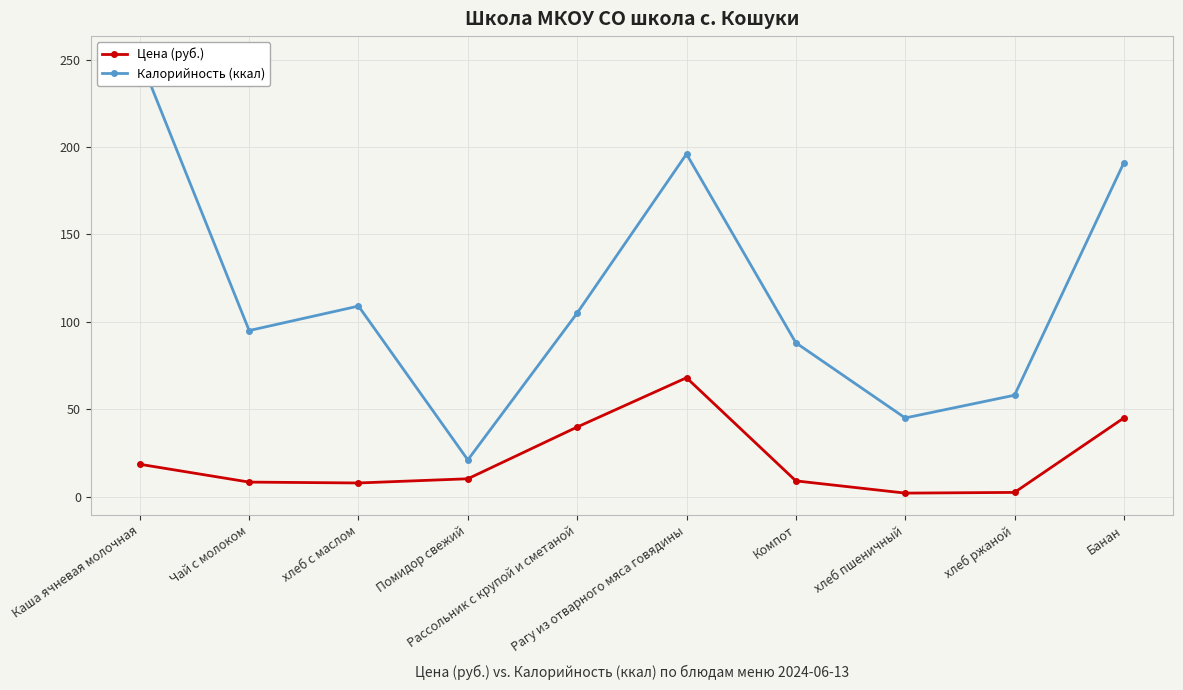

Read the Калорийность (ккал) value at Банан.

191.0